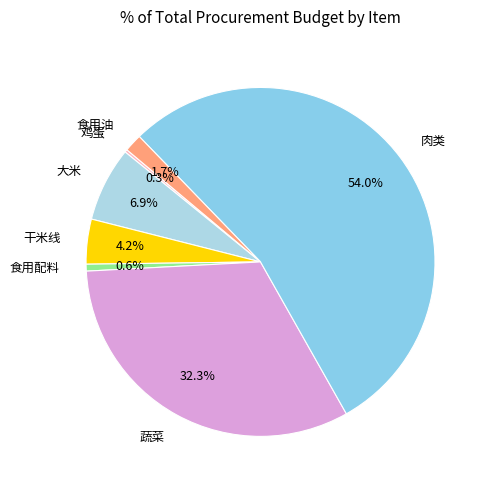

Which has a higher value, 干米线 or 肉类?

肉类